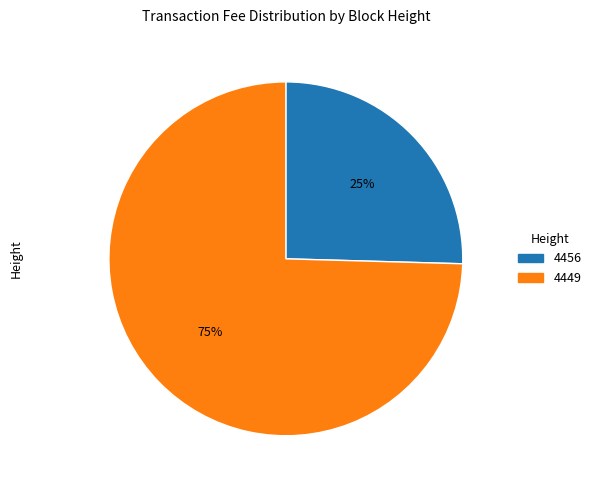

Is it true that 4456 is 35% of the pie?

False